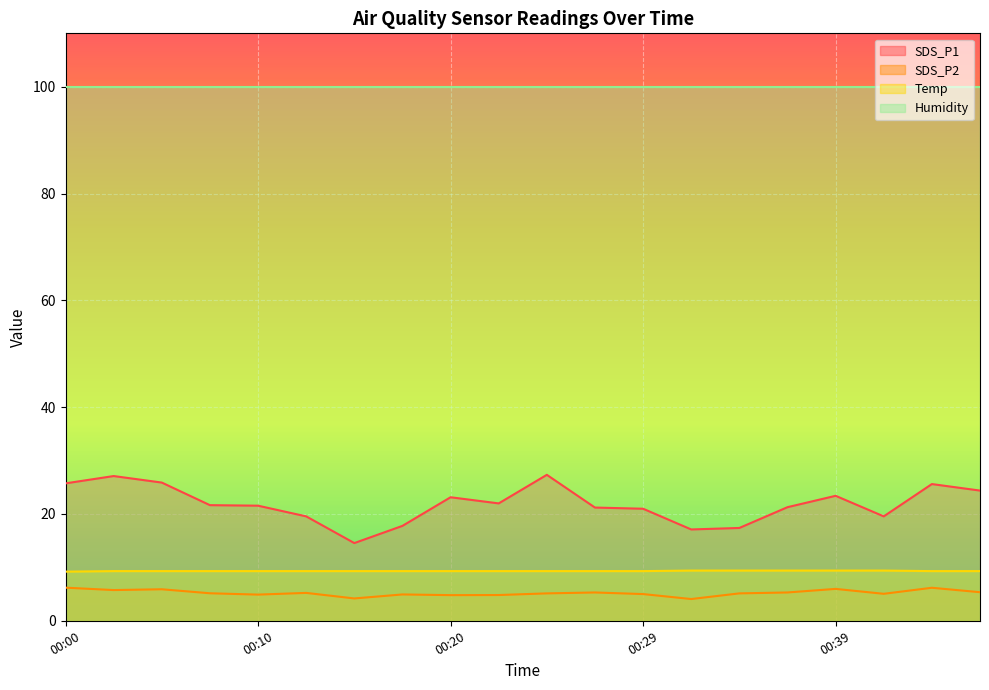

True or false: SDS_P1 and SDS_P2 cross at least once.

False